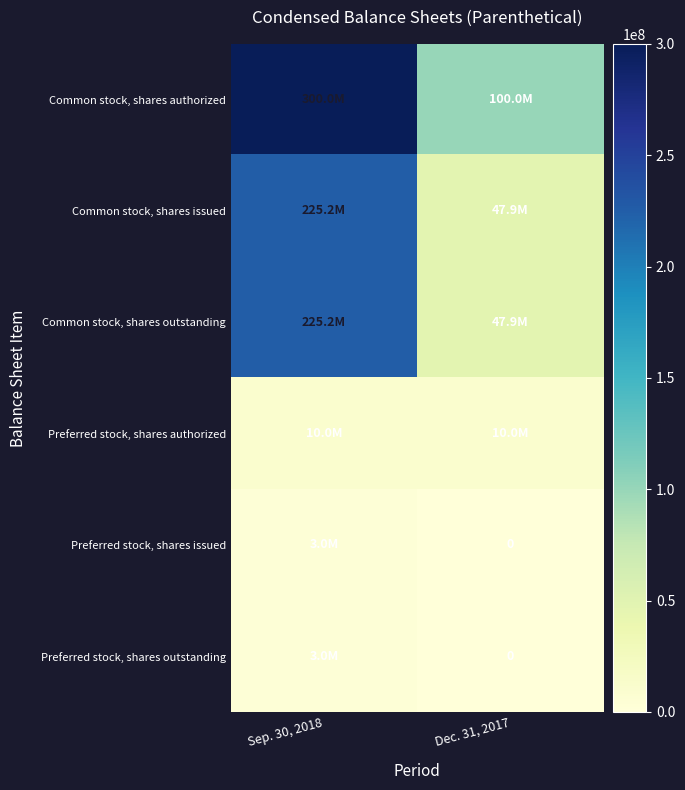

What is the total value across all series at Dec. 31, 2017?

205721024